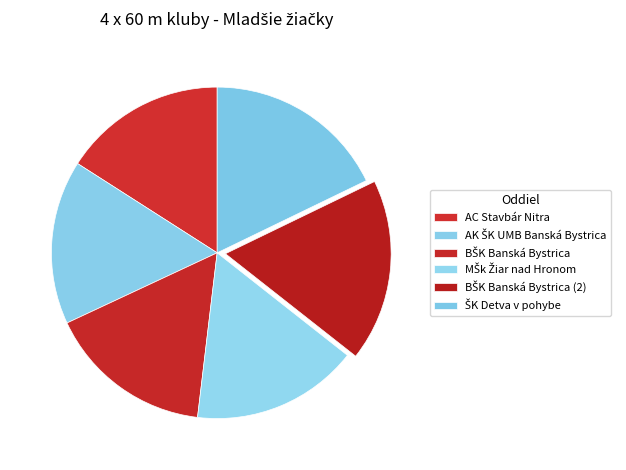

To the nearest percent, what portion does MŠk Žiar nad Hronom represent?

16%